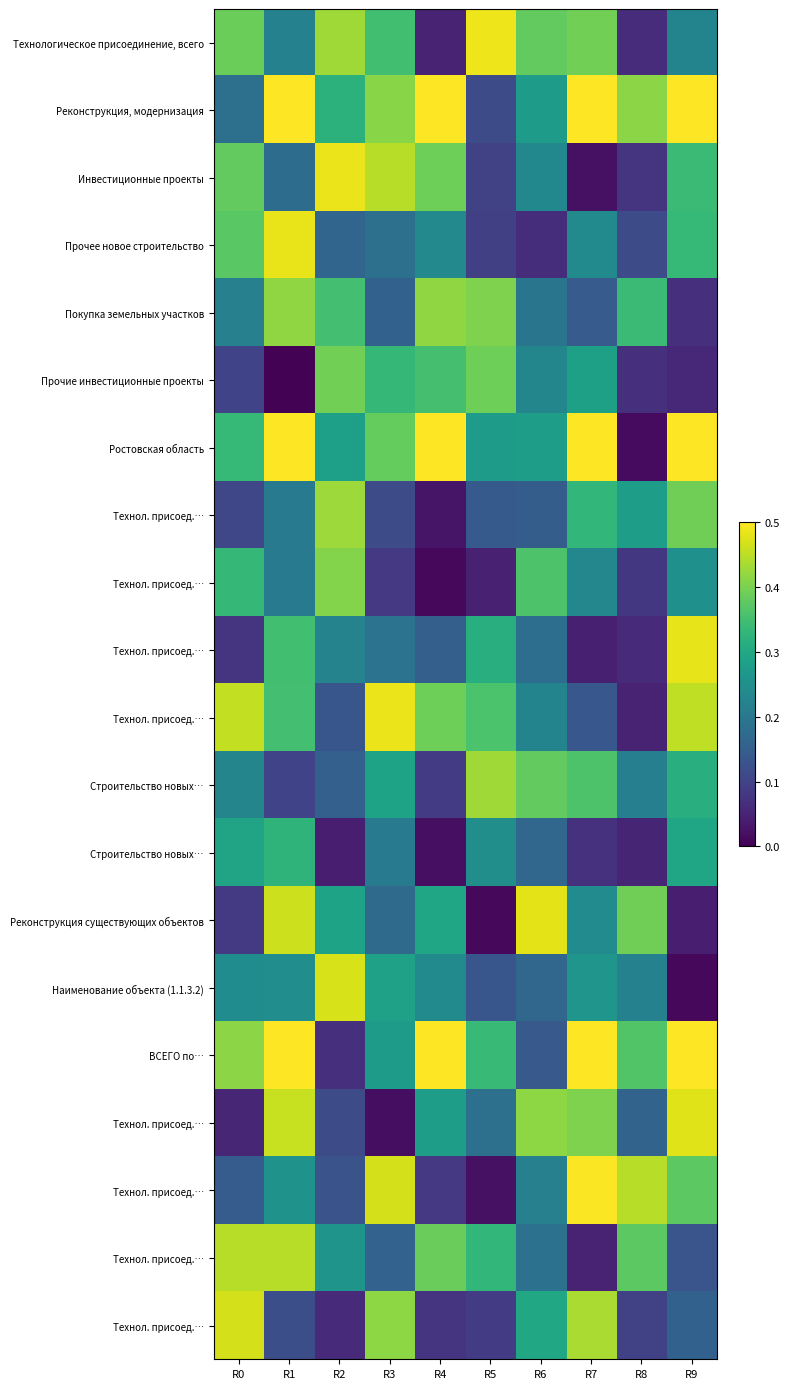

Which category has the highest value across all series?

R1